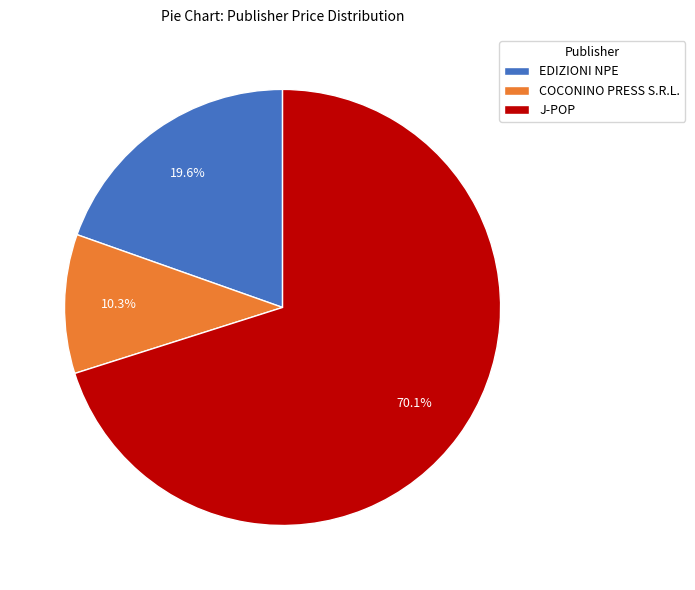

What portion of the pie excludes EDIZIONI NPE?

80.4%